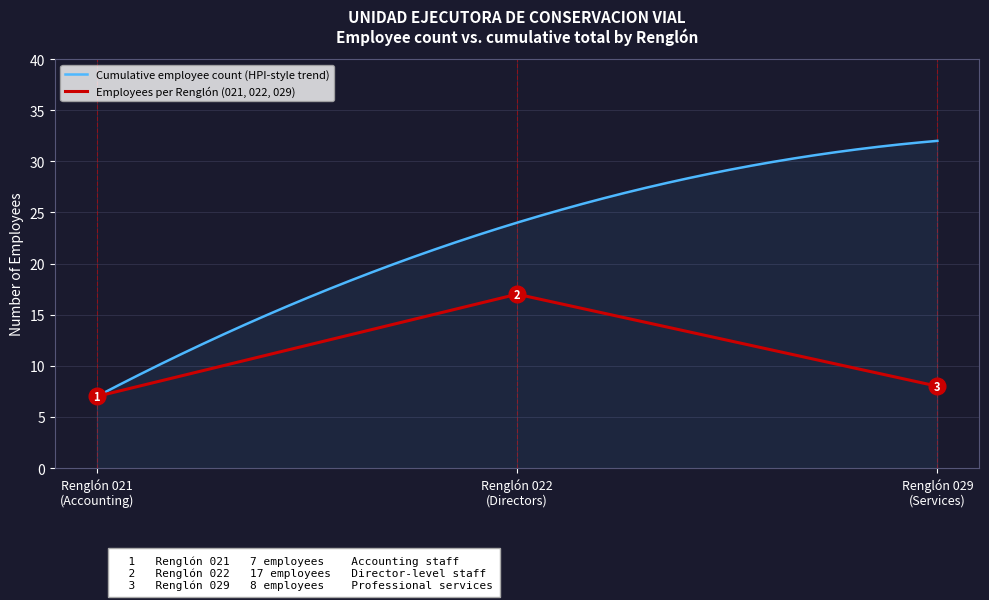

What is the value of the 3rd point from the left?

8